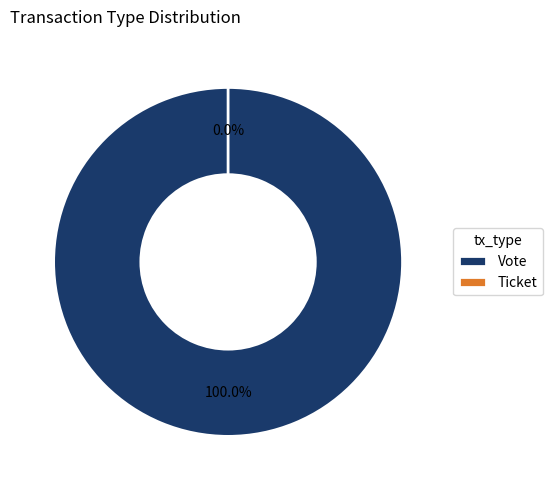

Count the number of slices in the pie.

2